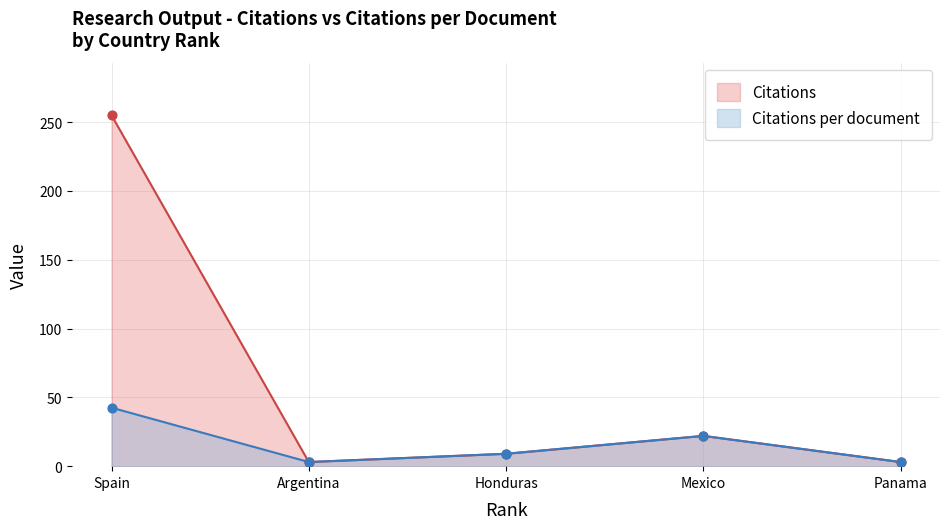

What is the total value across all series at Honduras?

18.0